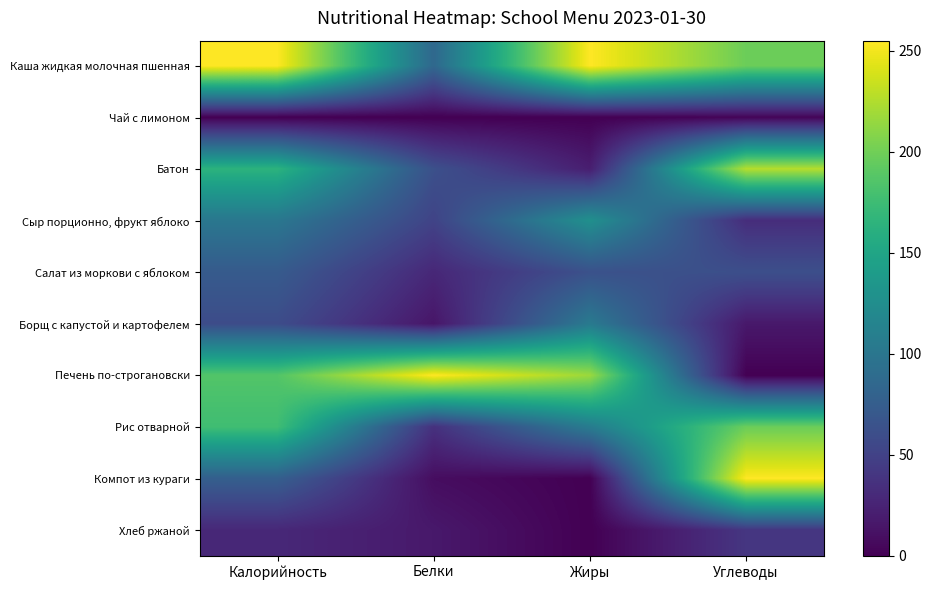

Which series has the largest total across all categories?

Каша жидкая молочная пшенная